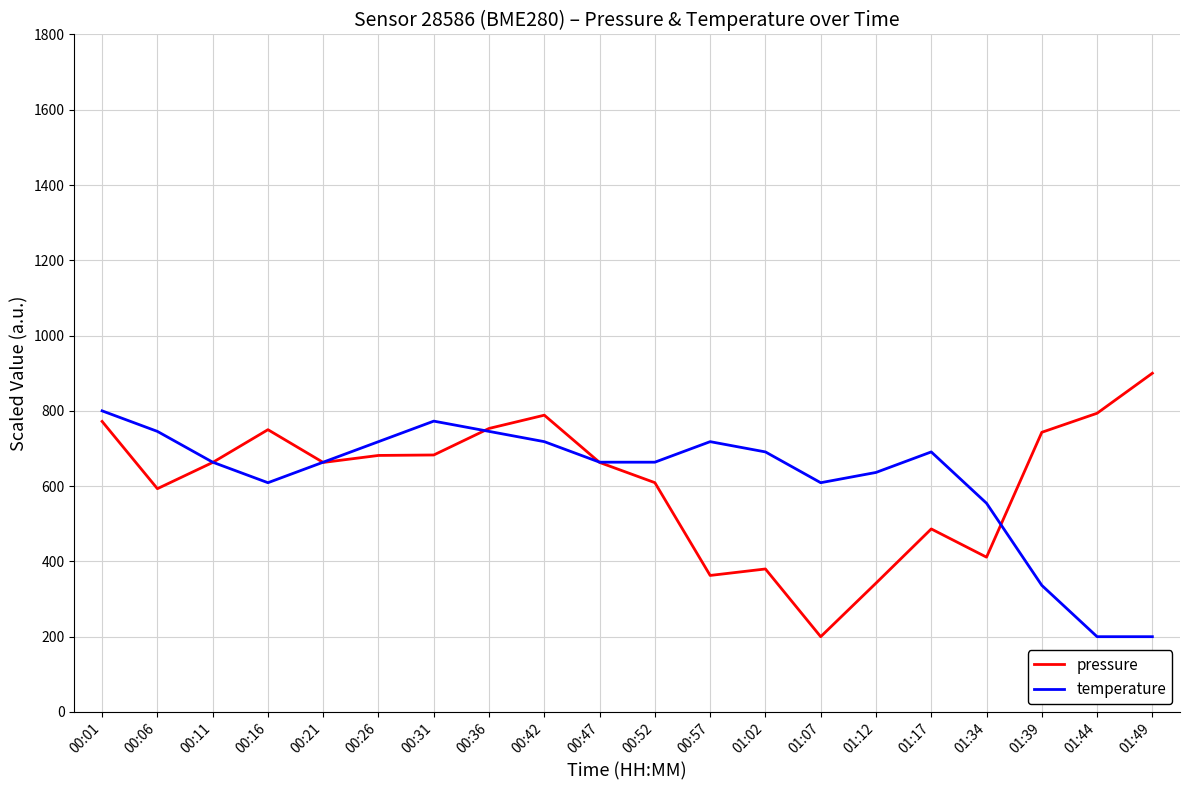

What is the total value across all series at 01:44?

993.6